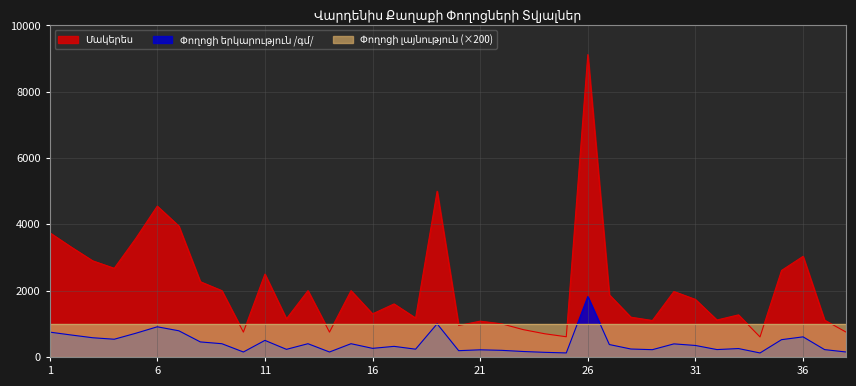

At which category is the sum across all series the highest?

26